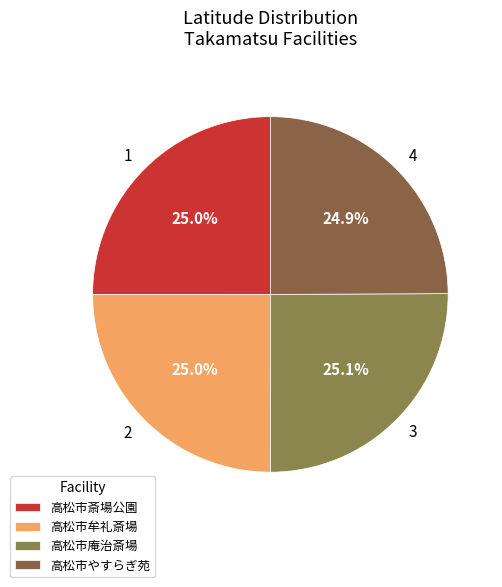

What percentage is the 2 slice, to the nearest percent?

25%